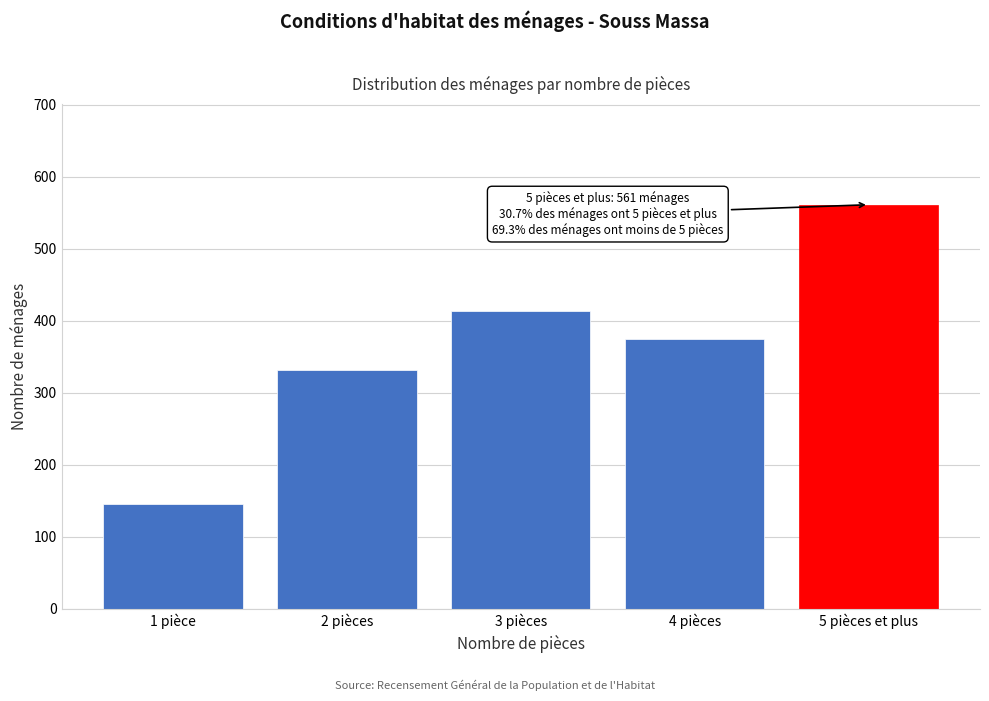

Reading left to right, transcribe all the data shown in this chart.

145	332	413	375	561